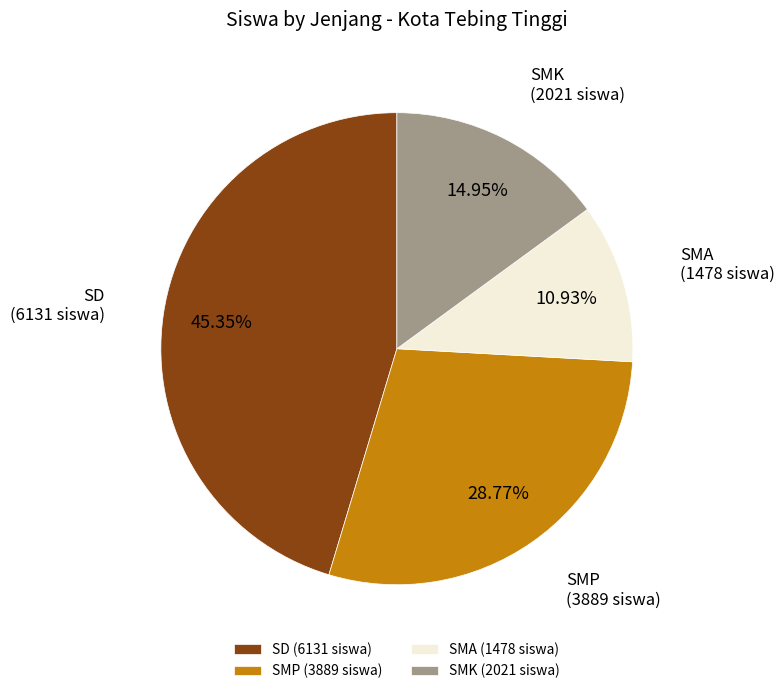

Combined, do SMK (2021 siswa) and SD (6131 siswa) account for over 50%?

Yes